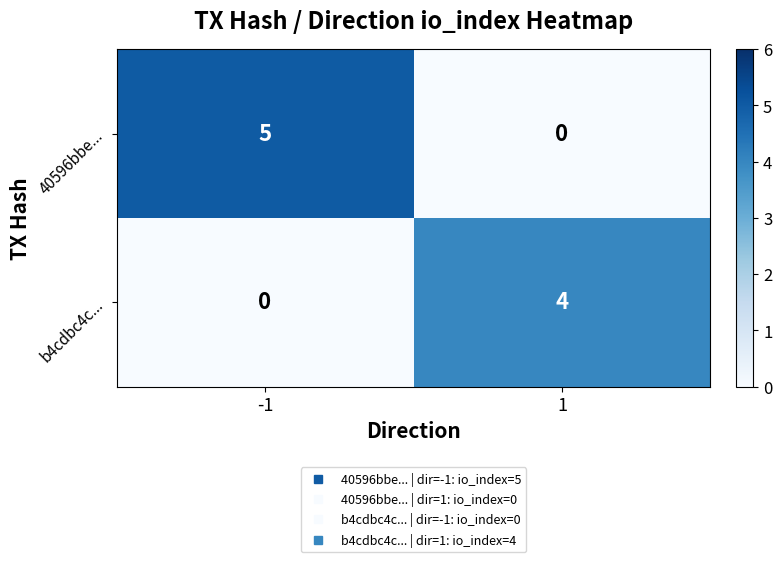

Reading right to left, list all the values displayed in this chart.

40596bbe...: 0	5
b4cdbc4c...: 4	0